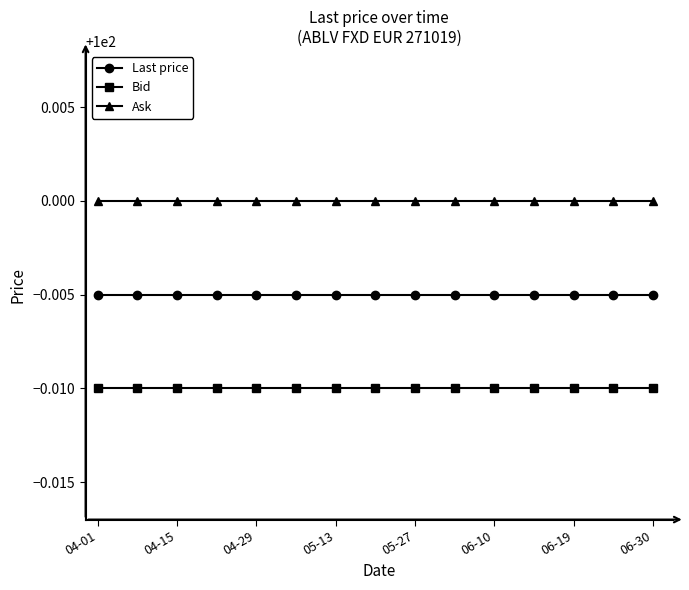

What is the sum of all Last price values?

1499.9